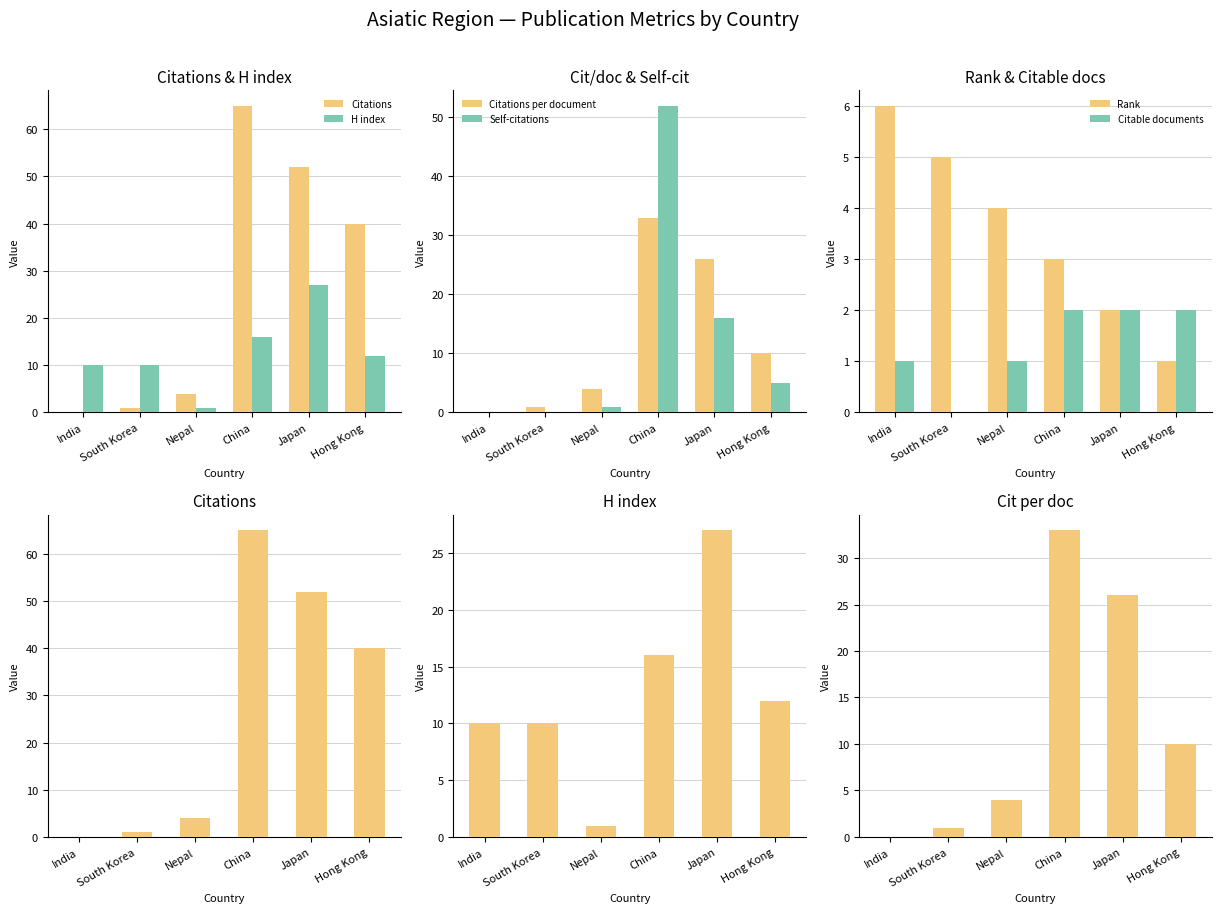

Is it true that Citations per document equals 14 at Japan?

False